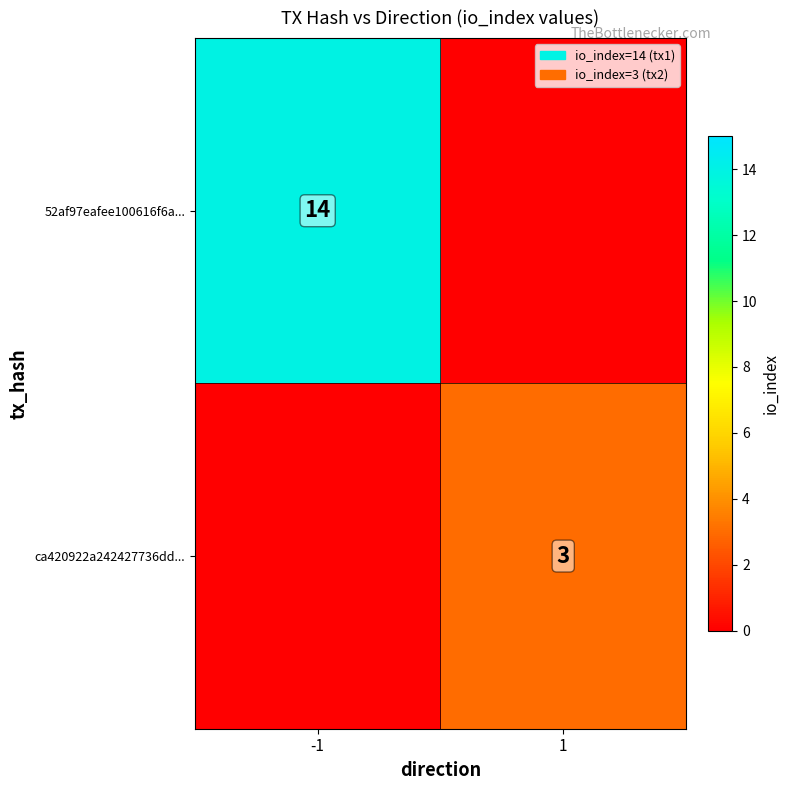

At how many categories does at least one series exceed 12?

1